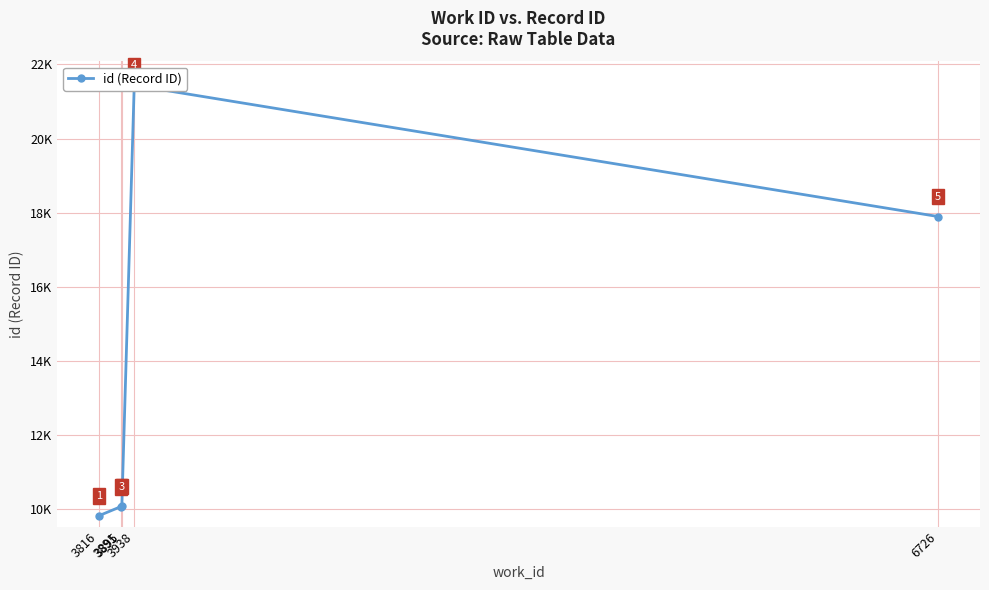

Which has a higher value, 3938 or 6726?

3938